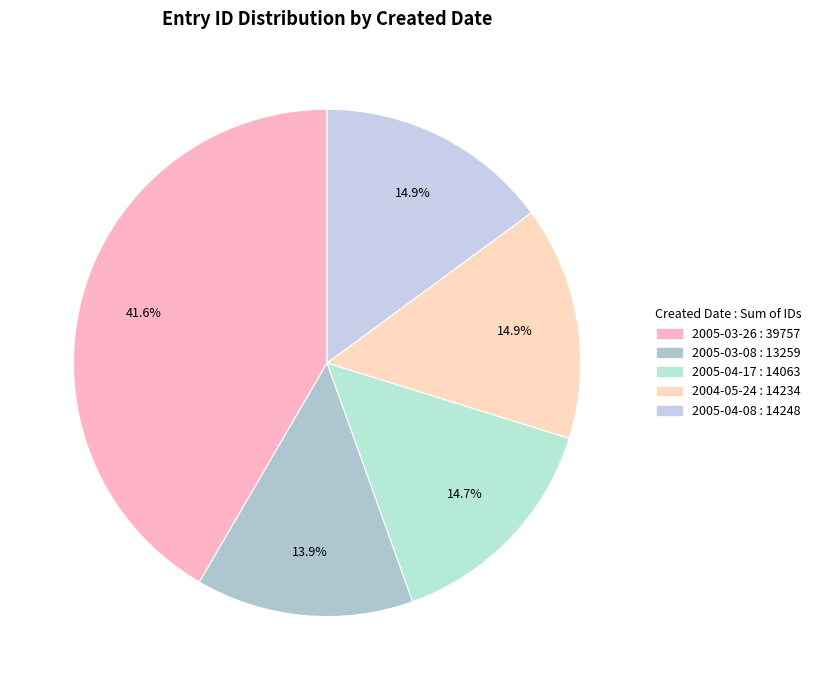

Count the number of slices in the pie.

5